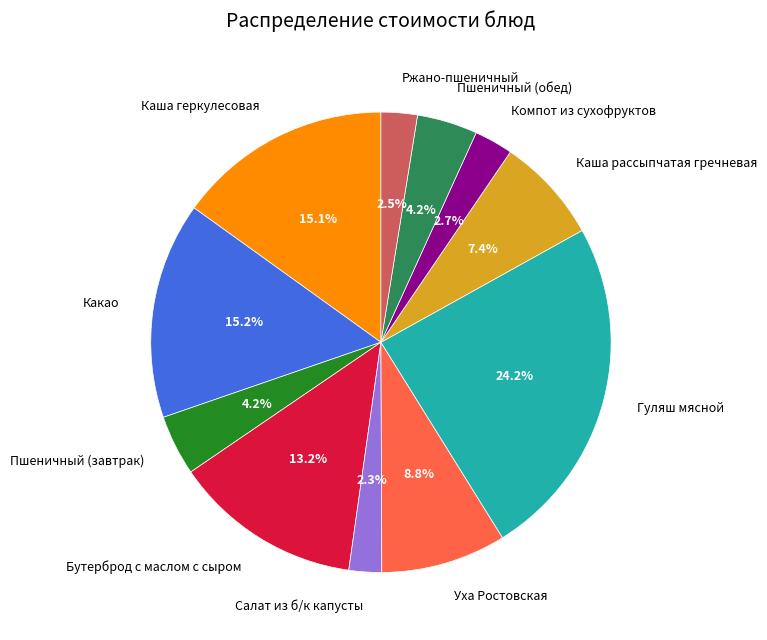

Between Ржано-пшеничный and Пшеничный (завтрак), which is larger?

Пшеничный (завтрак)